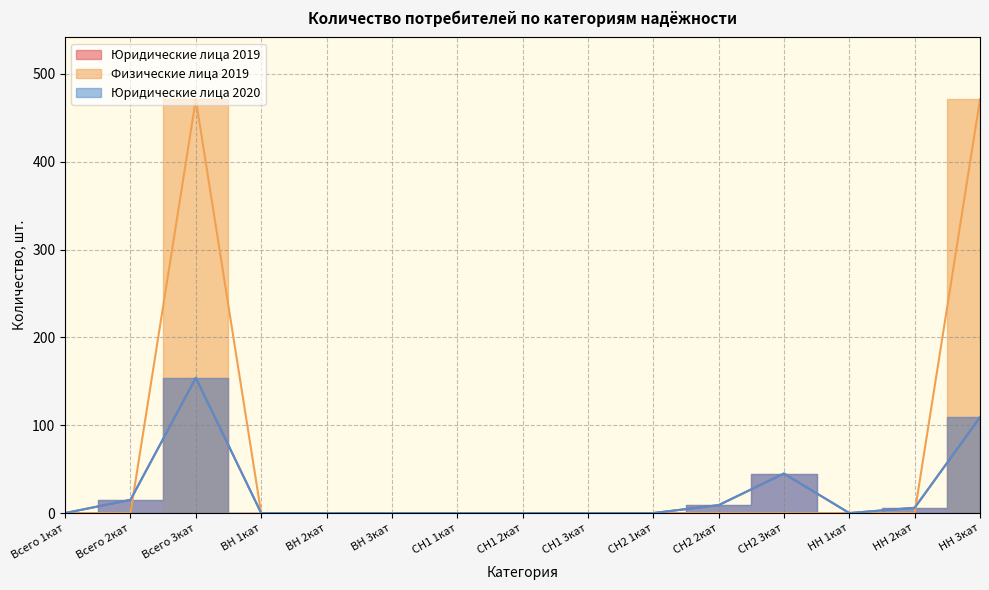

How many intersections are there between Юридические лица 2019 and Физические лица 2019?

2